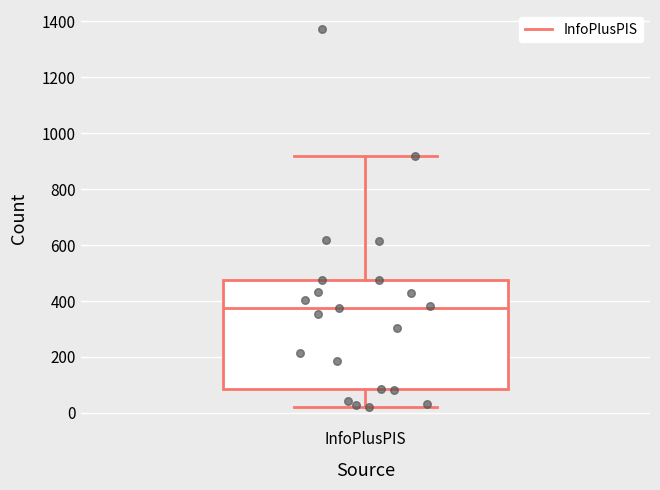

Read this box plot against the y-axis: the position of the median line, the range covered by the box, and the ends of both whiskers. The values are not printed on the chart, so give them approximately, as read against the axis.

median 380, box 80 to 480, whiskers 20 to 920